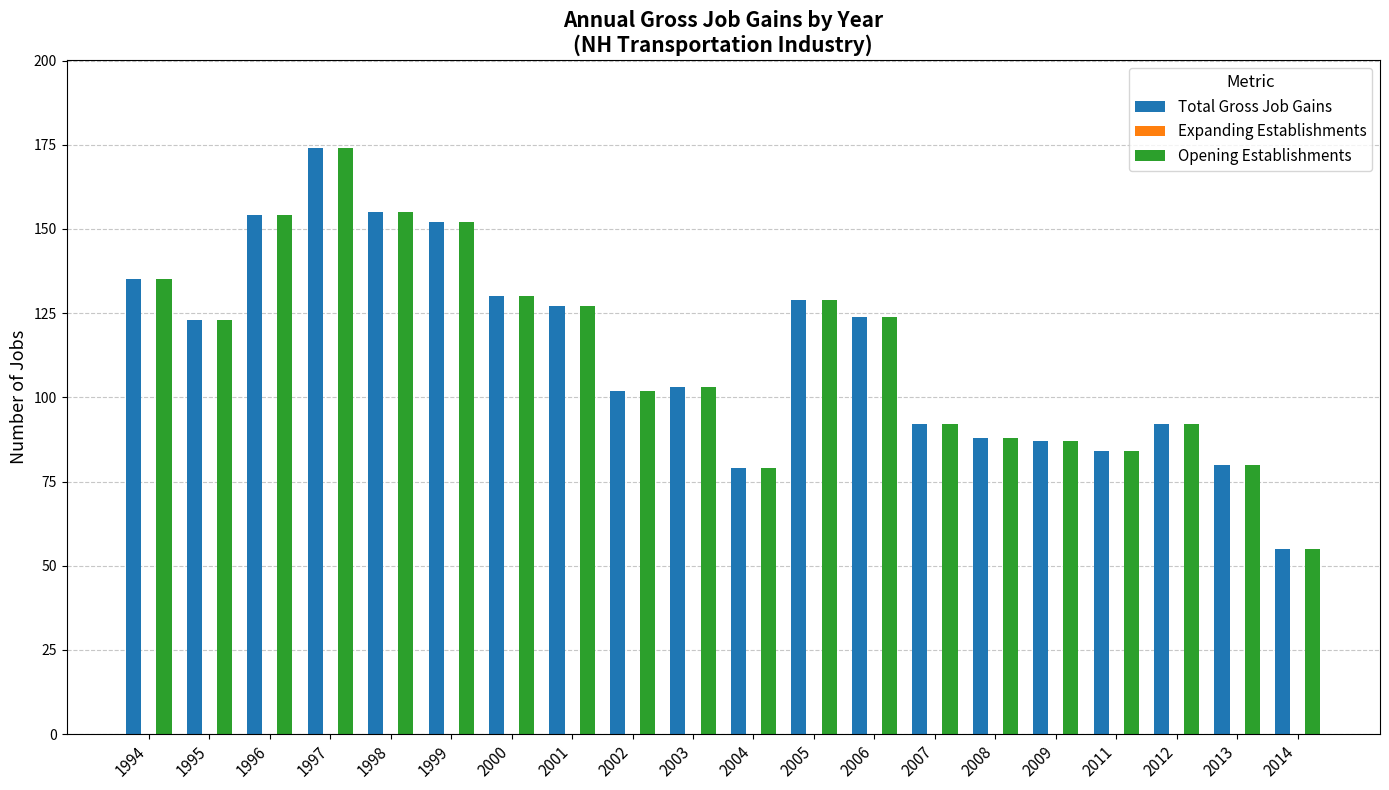

At how many categories does at least one series exceed 75?

19